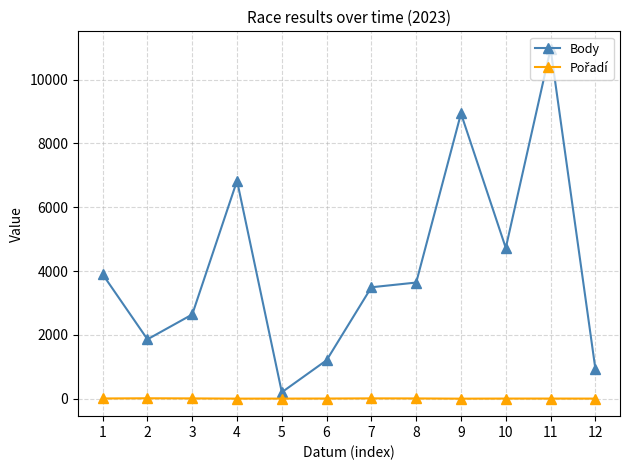

Which series has the largest range (max minus min)?

Body